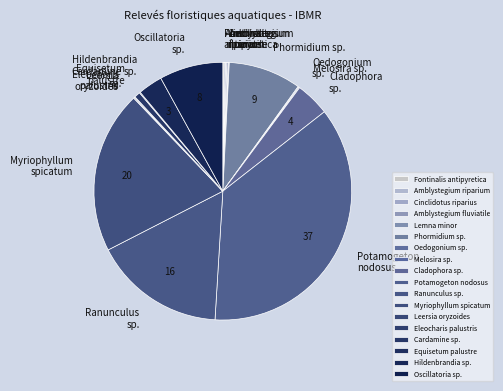

Is there a majority slice in this chart?

No